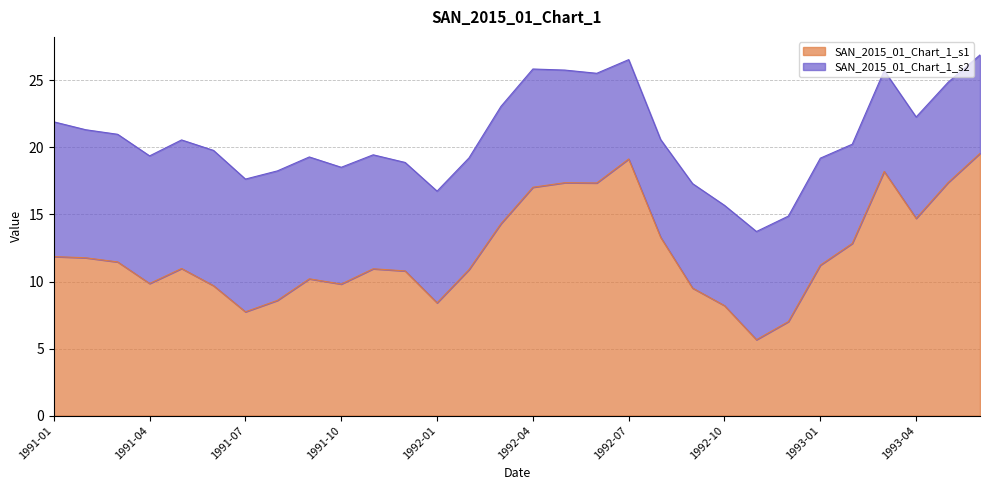

What is the label of the 24th point from the right?

1991-07